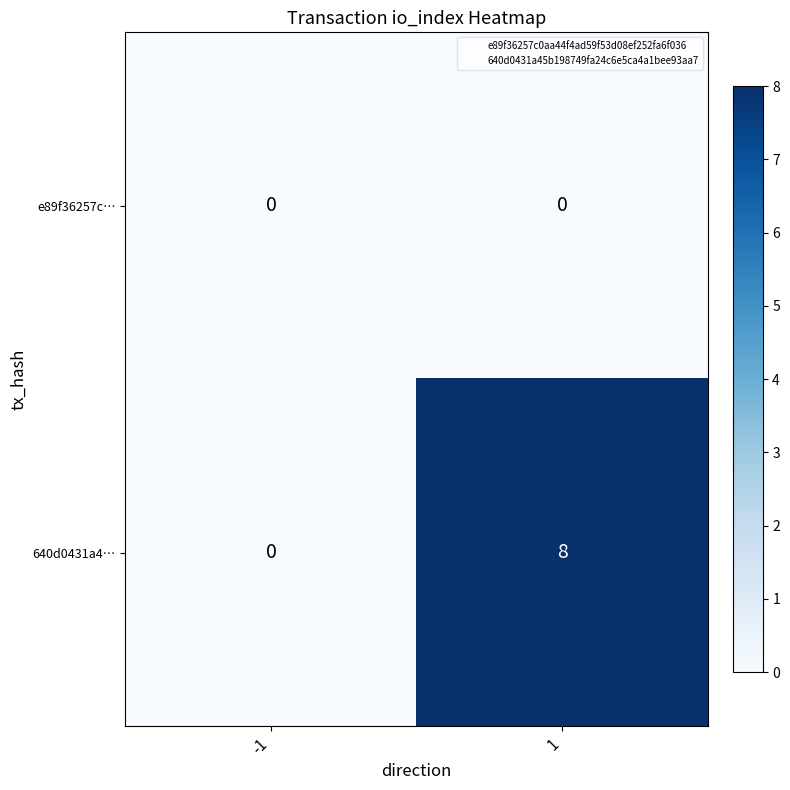

True or false: 640d0431a4… has a value of 8 at 1.

True